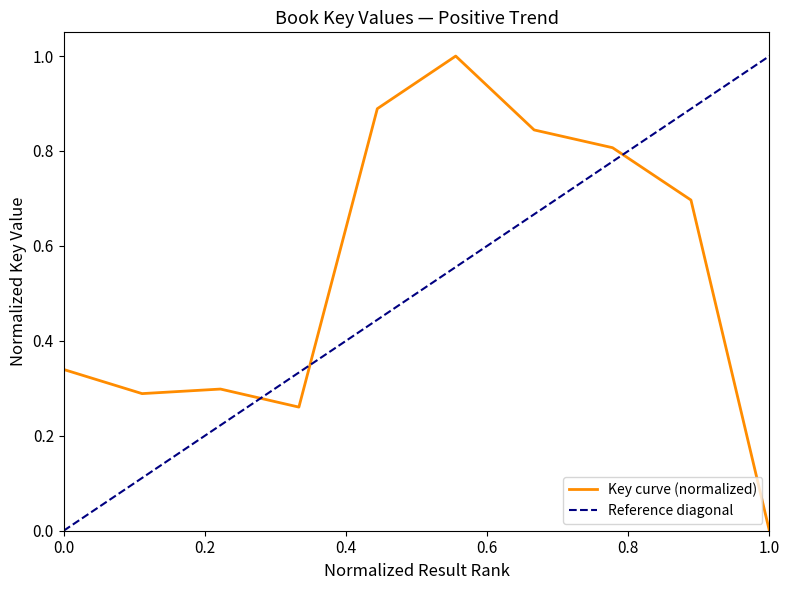

What is the value of the 2nd point from the left?

0.3